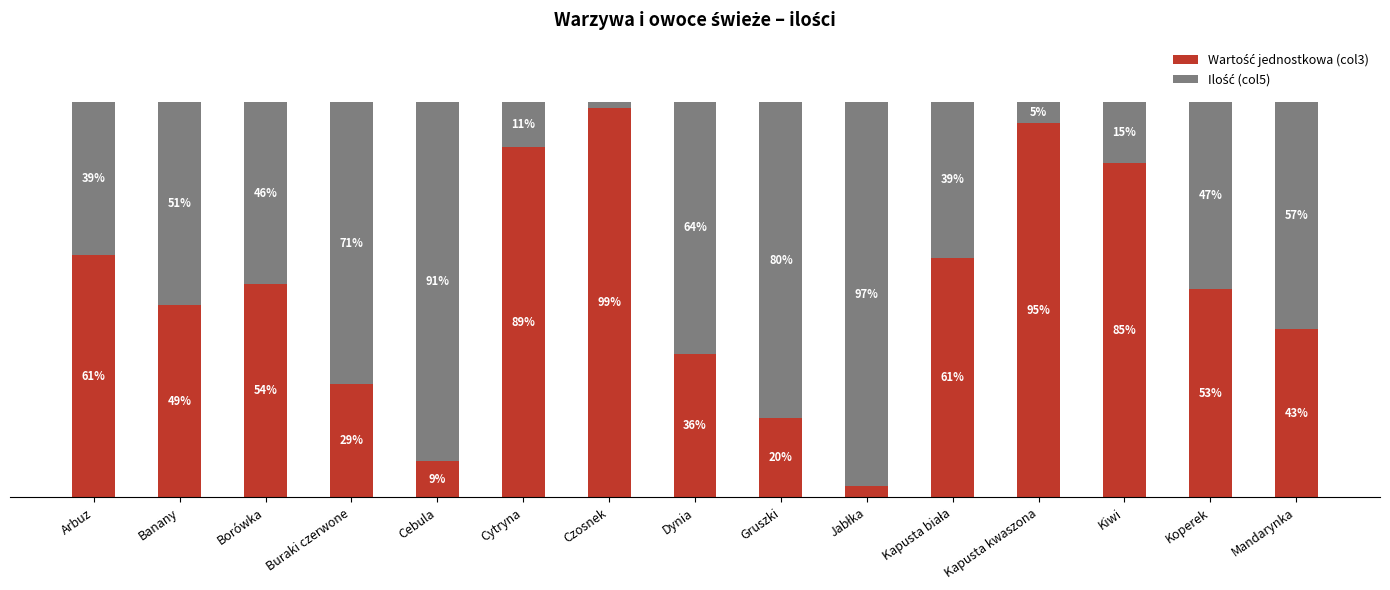

What is the sum of the Wartość jednostkowa (col3) values at Banany and Kapusta kwaszona?

143.4